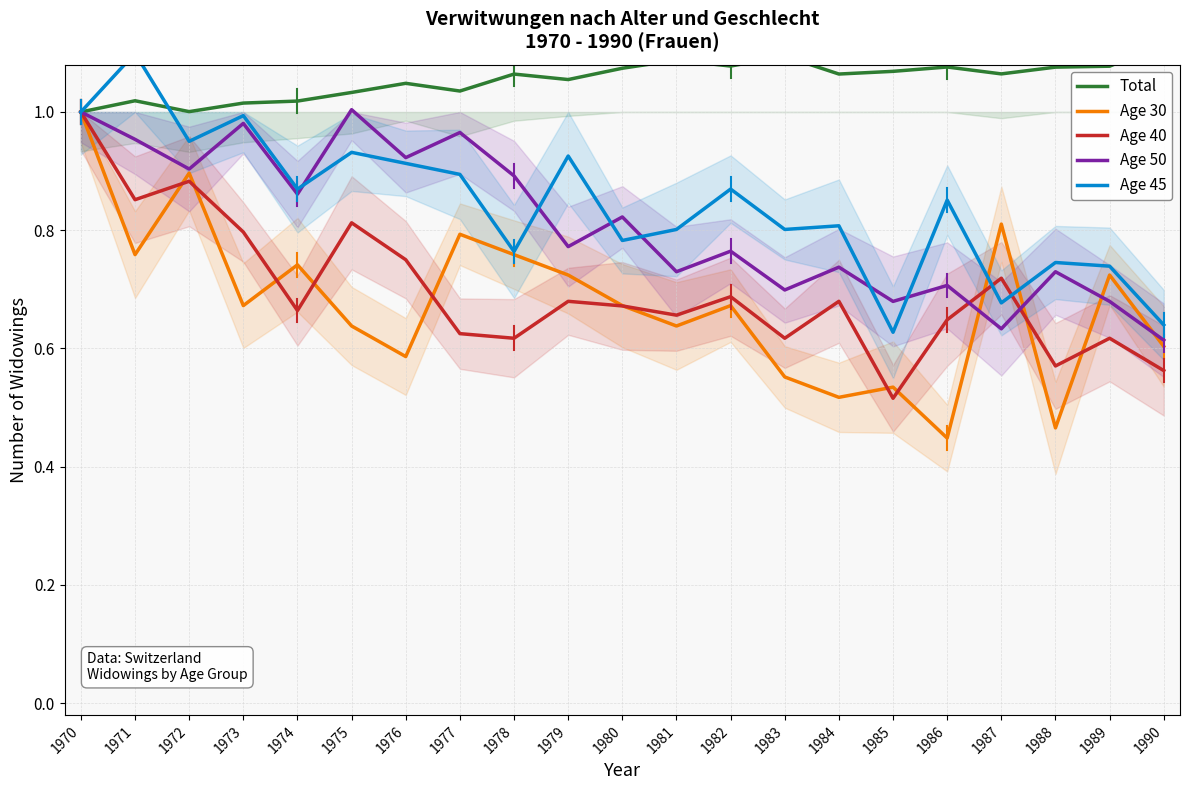

What is the sum of the Age 30 values at 1976 and 1990?

1.2